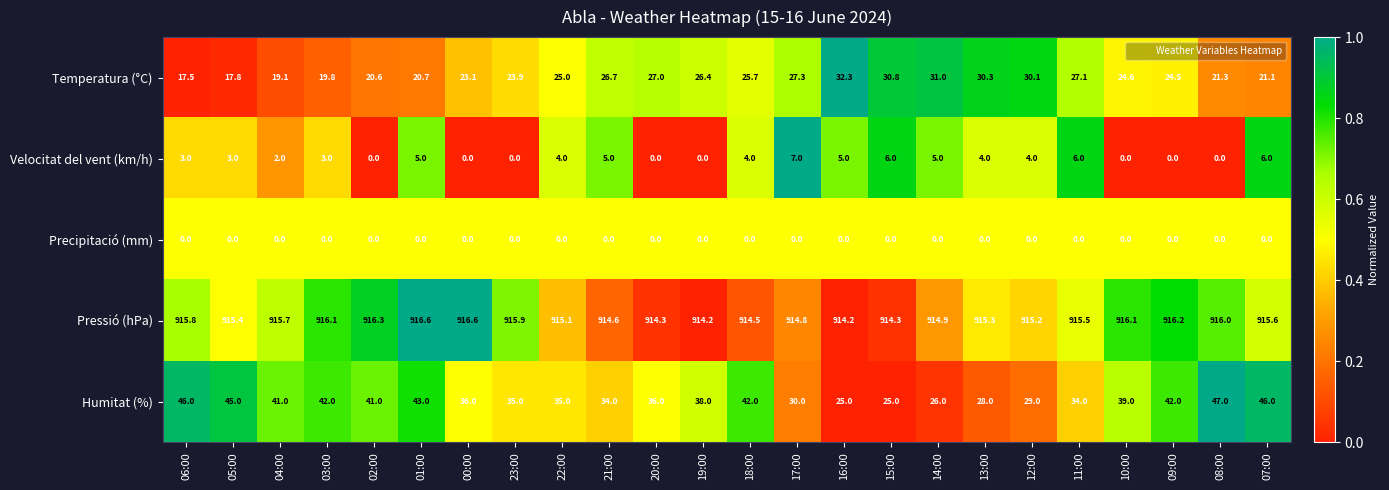

What is the difference between the second highest and minimum values in the Pressió (hPa) series?

2.4